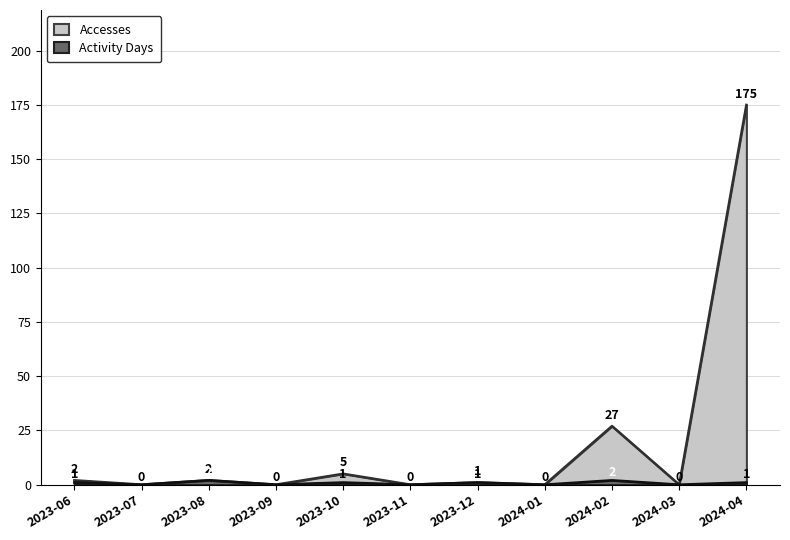

Which series has the largest range (max minus min)?

Accesses